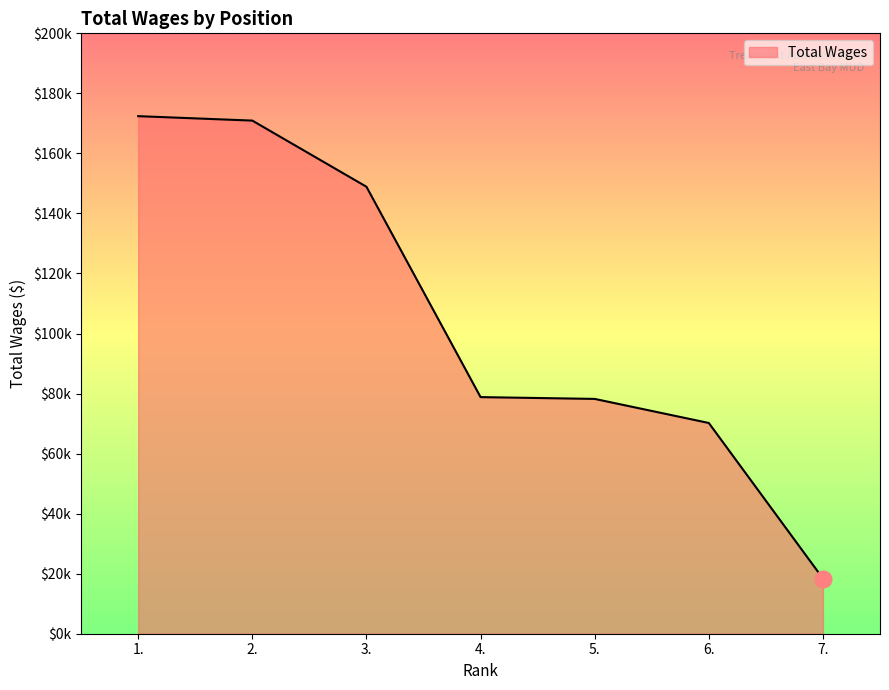

Between 7. and 1., which is larger?

1.